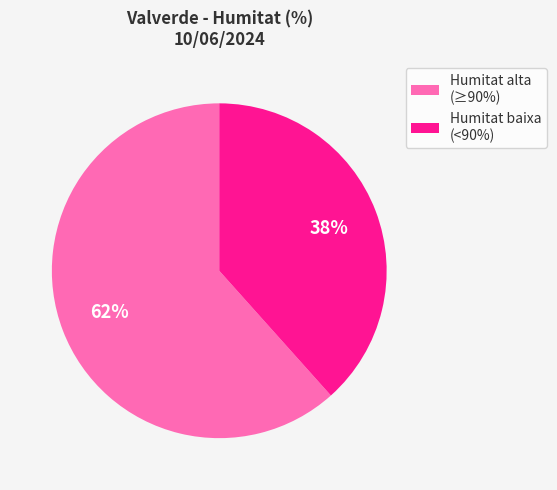

How many slices are in this pie chart?

2